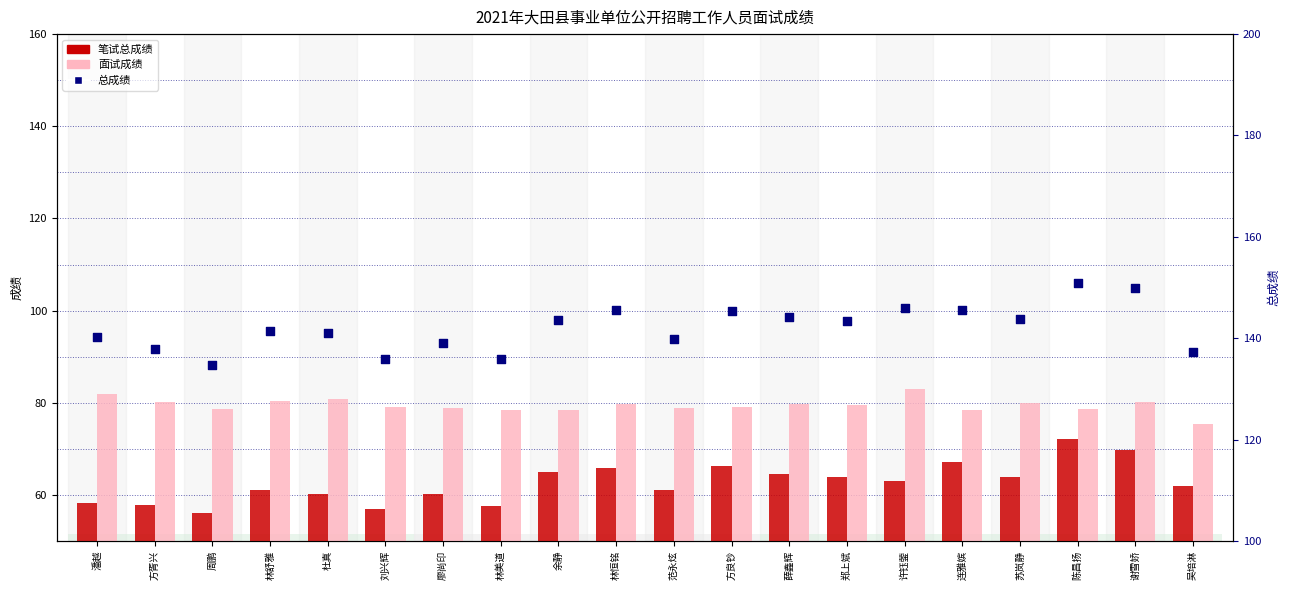

Which series contains the lowest Y value?

笔试总成绩